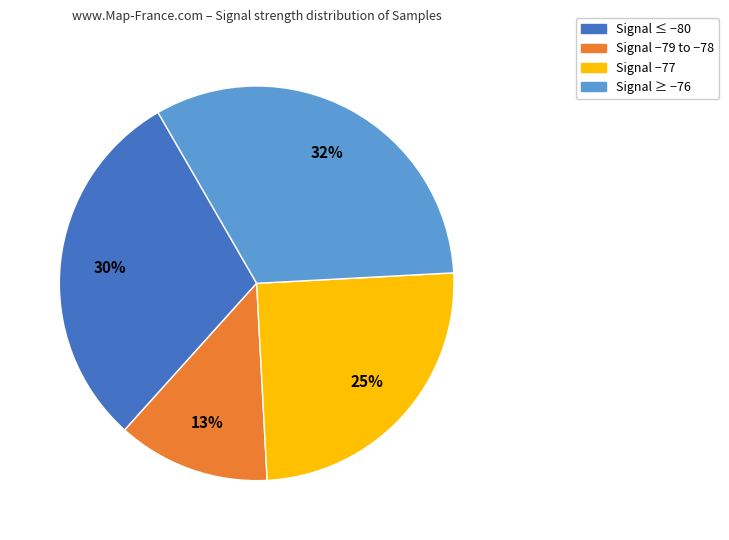

Is it true that Signal −77 is 25% of the pie?

True